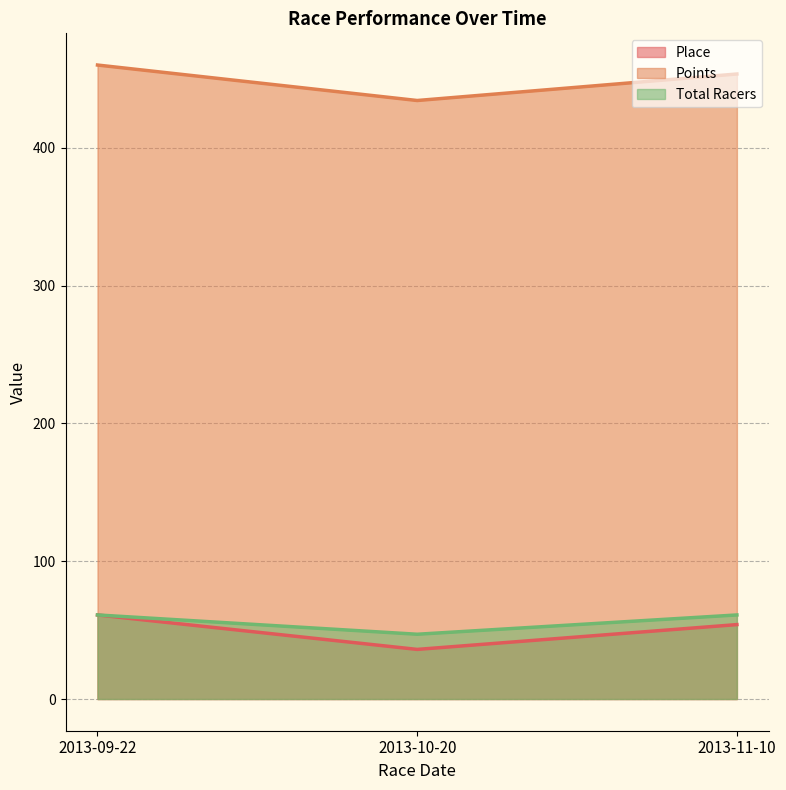

What are all the series names shown in the legend?

Place, Points, Total Racers